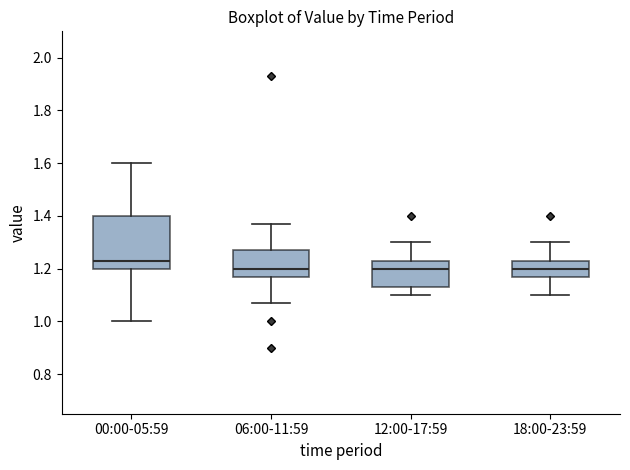

Reading left to right, transcribe this box plot: for each box, give where its median line is, the range the box spans, and where its two whiskers end, as read against the y-axis. The values are not printed on the chart, so give them approximately, as read against the axis.

00:00-05:59: median 1.24, box 1.20 to 1.40, whiskers 1.00 to 1.60
06:00-11:59: median 1.20, box 1.18 to 1.28, whiskers 1.08 to 1.38
12:00-17:59: median 1.20, box 1.14 to 1.24, whiskers 1.10 to 1.30
18:00-23:59: median 1.20, box 1.18 to 1.24, whiskers 1.10 to 1.30